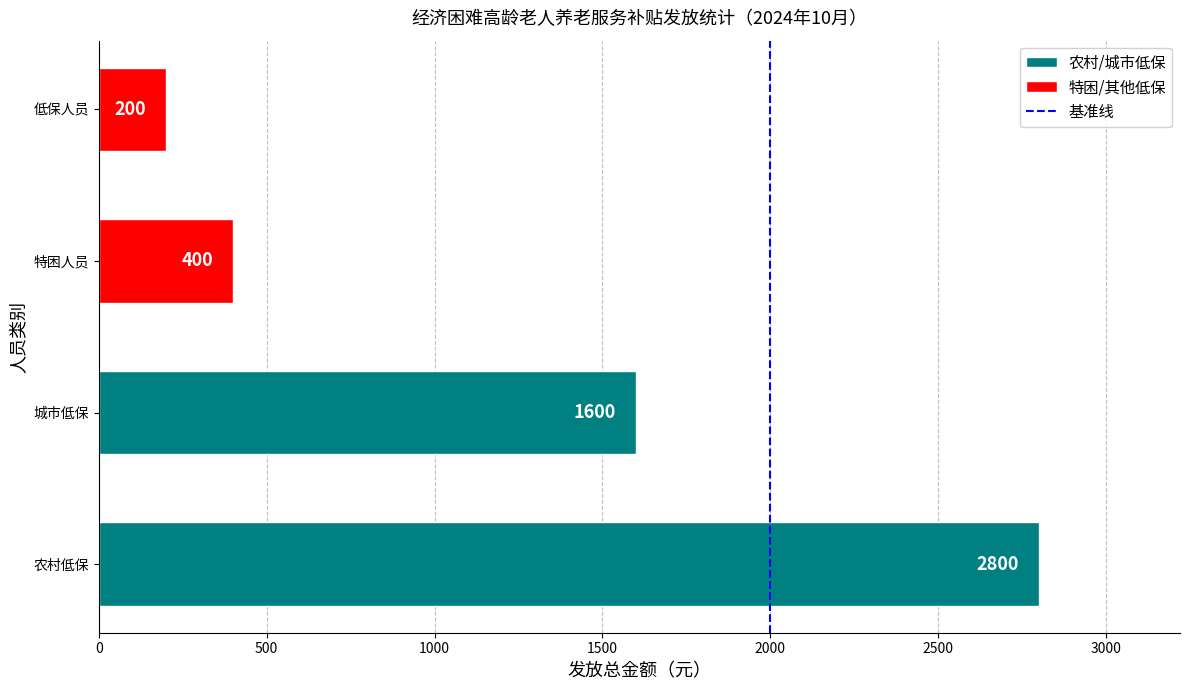

How many data points are less than 1600?

2